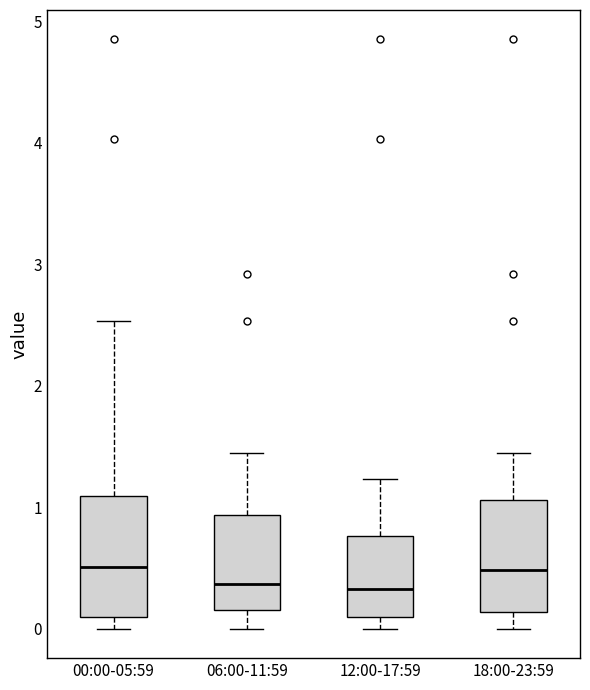

Reading left to right, read every box against the y-axis: the position of its median line, the range the box covers, and the ends of its whiskers. The values are not printed on the chart, so give them approximately, as read against the axis.

00:00-05:59: median 0.5, box 0.1 to 1.1, whiskers 0.0 to 2.5
06:00-11:59: median 0.4, box 0.2 to 0.9, whiskers 0.0 to 1.5
12:00-17:59: median 0.3, box 0.1 to 0.8, whiskers 0.0 to 1.2
18:00-23:59: median 0.5, box 0.1 to 1.1, whiskers 0.0 to 1.5